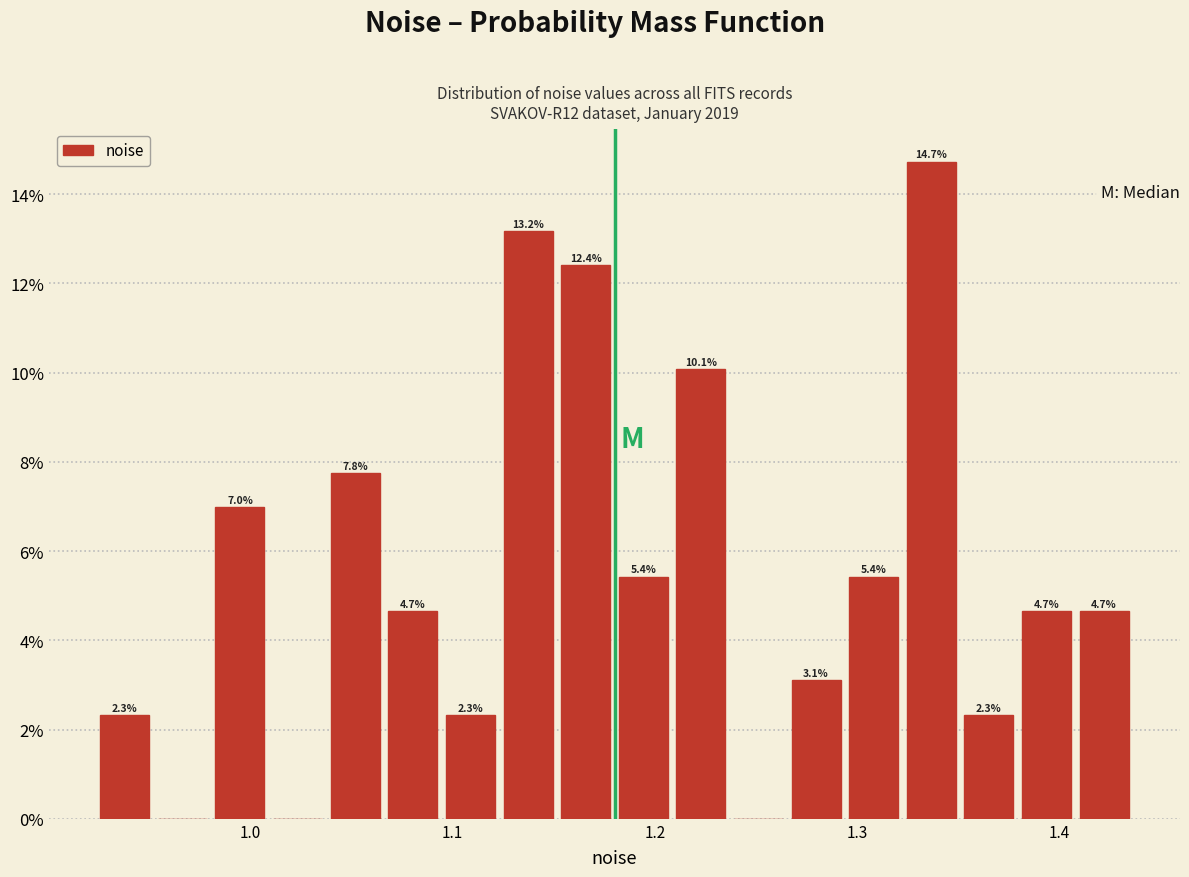

Read against the x-axis, roughly where is the centre of the tallest bar?

1.34